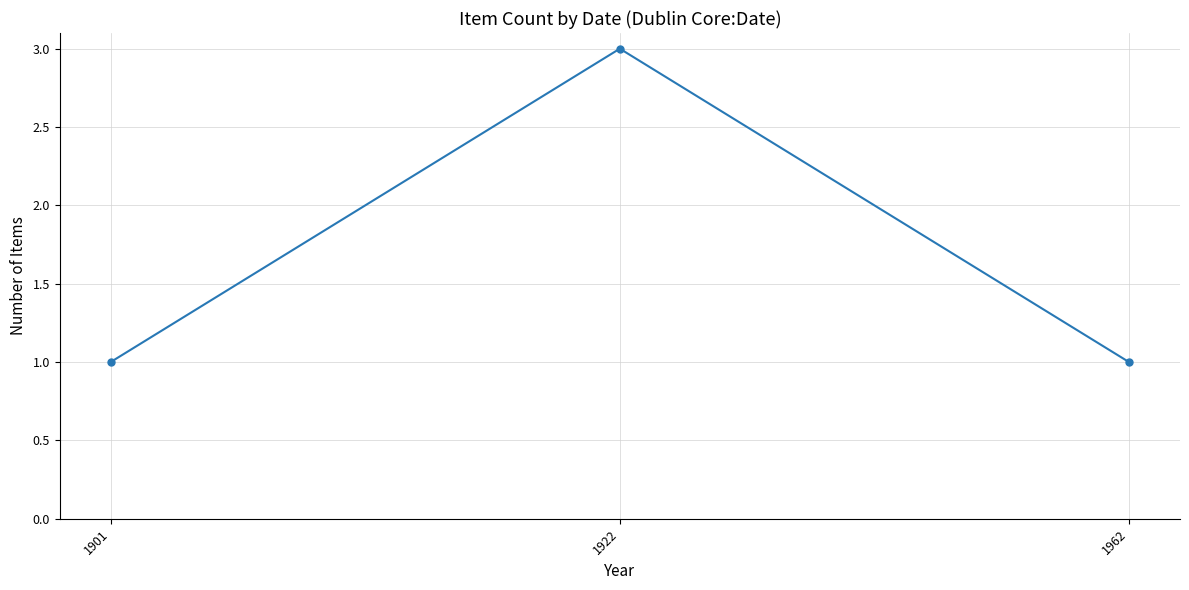

How many lines are shown in the chart?

1